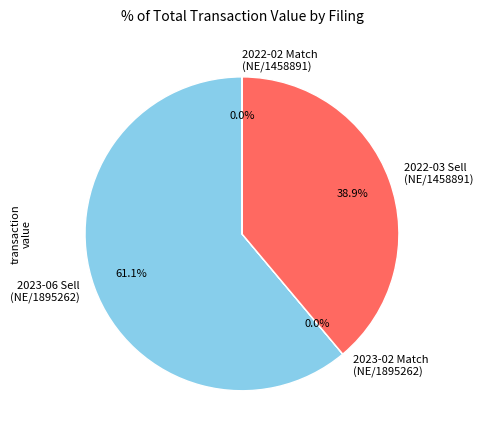

Which slice is the largest?

2023-06 Sell (NE/1895262)